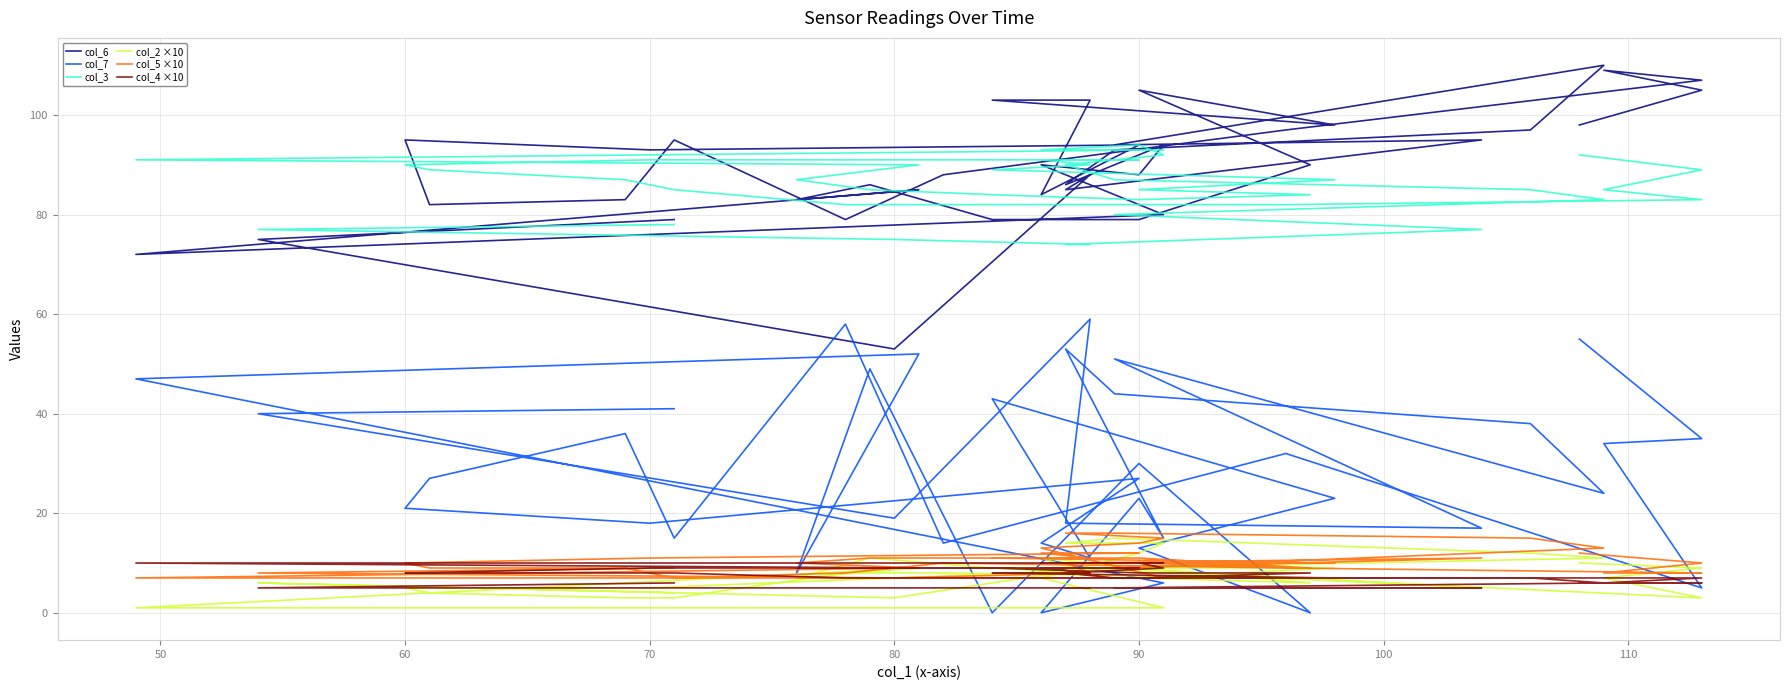

How many lines are shown in the chart?

6